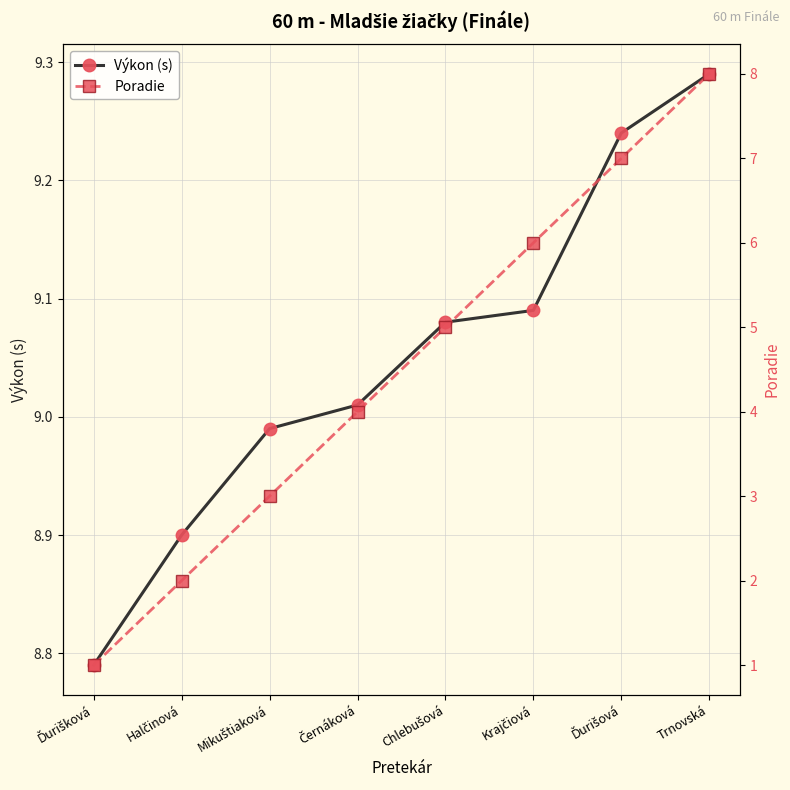

What is the value of the Poradie point at the 4th from the left?

4.0